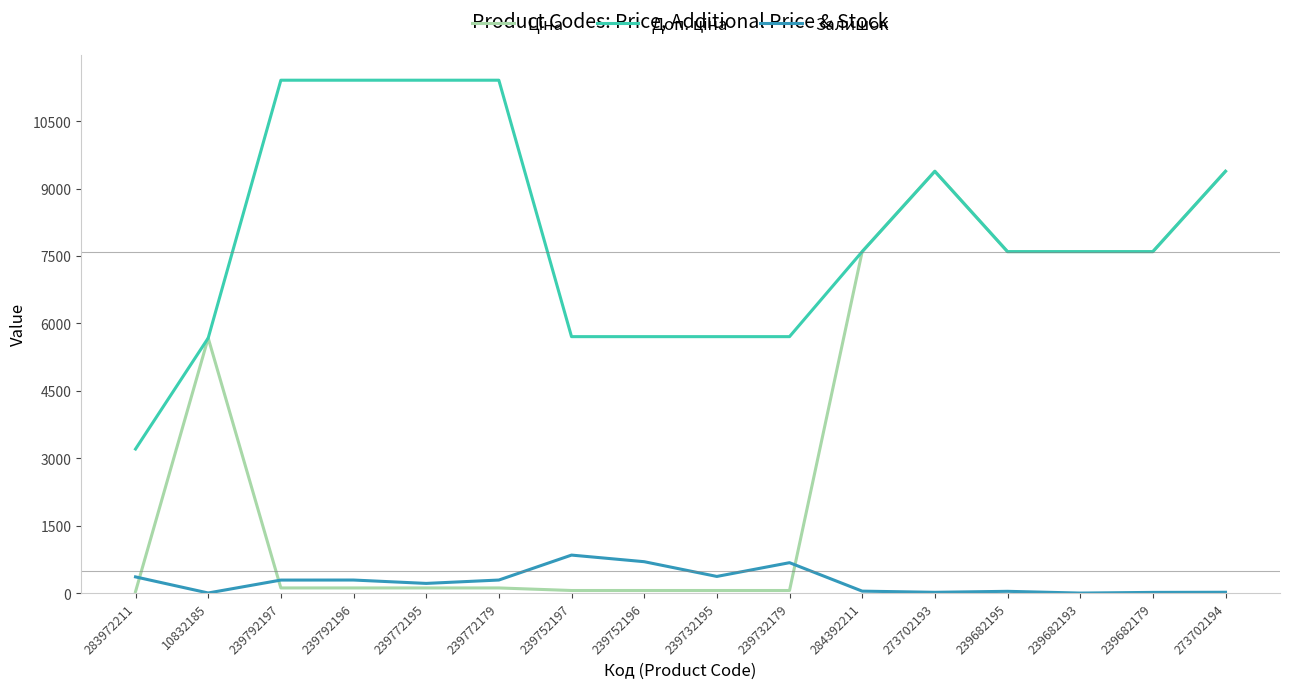

What is the label of the 13th point from the right?

239792196